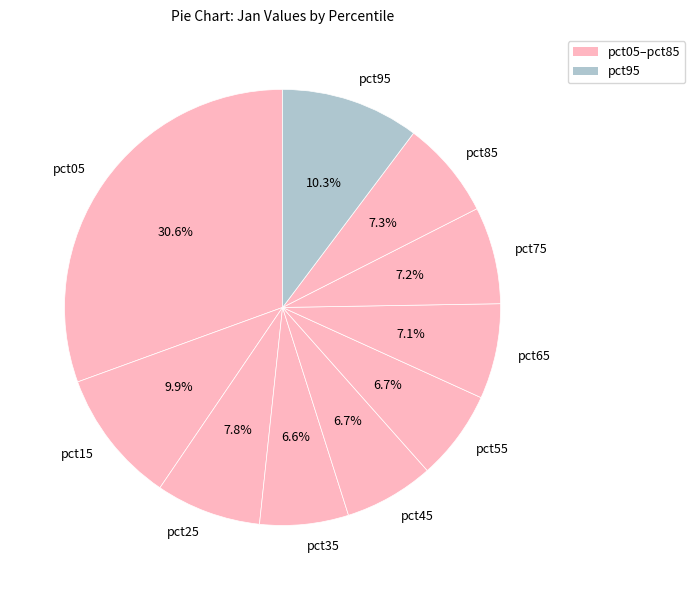

How many slices are in this pie chart?

10